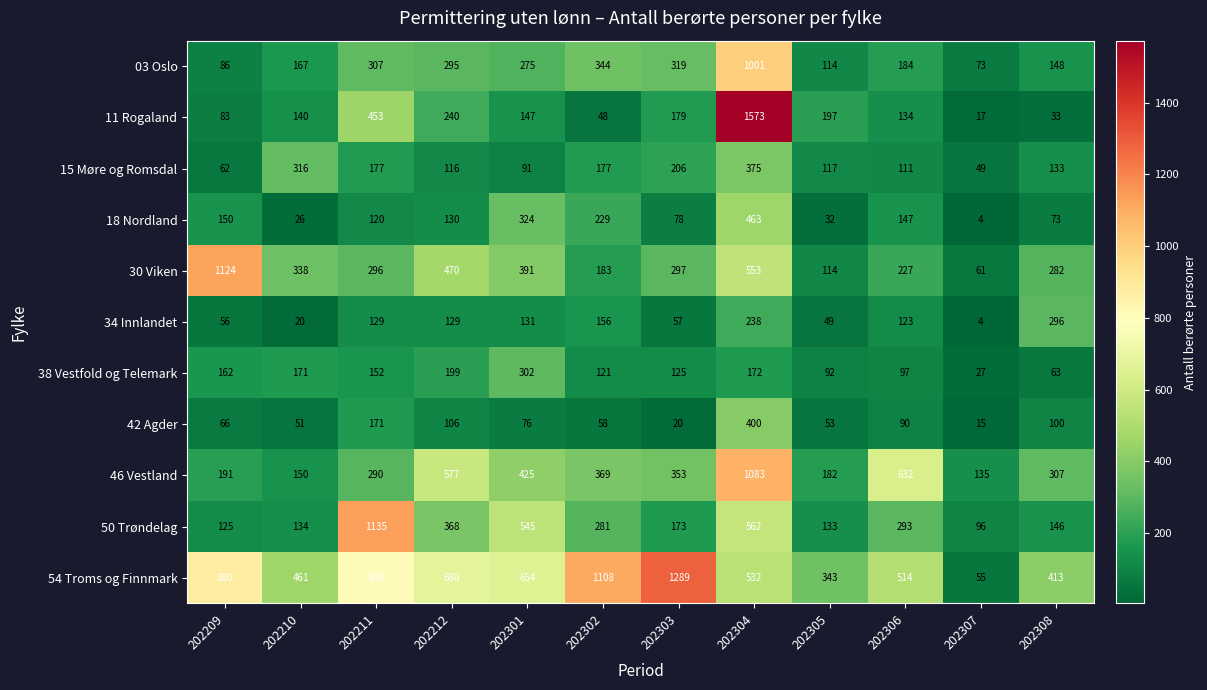

Which series changed the most between 202211 and 202304?

11 Rogaland